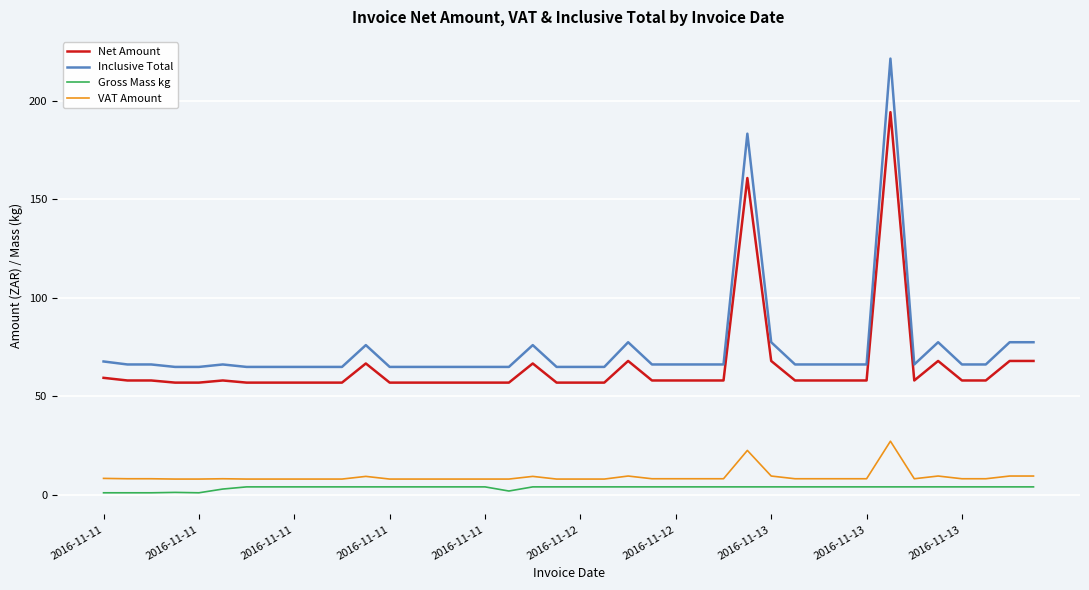

Which series has the widest spread of values?

Inclusive Total